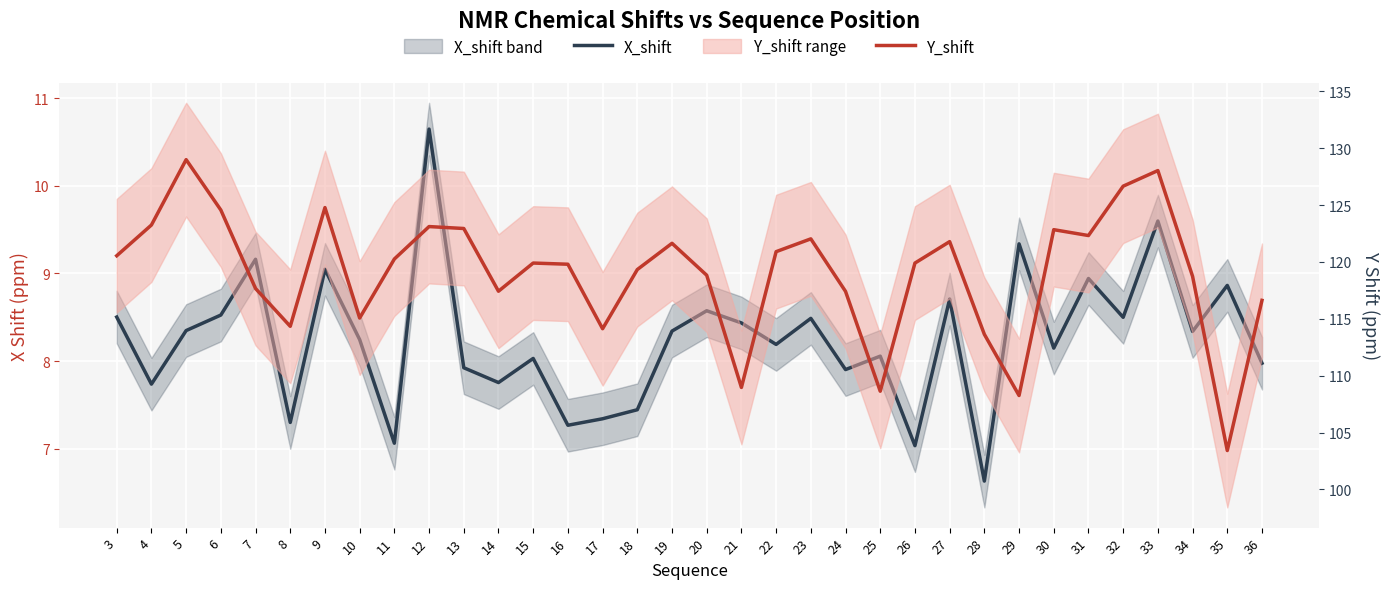

Between 31 and 35, which series saw the biggest shift?

Y_shift